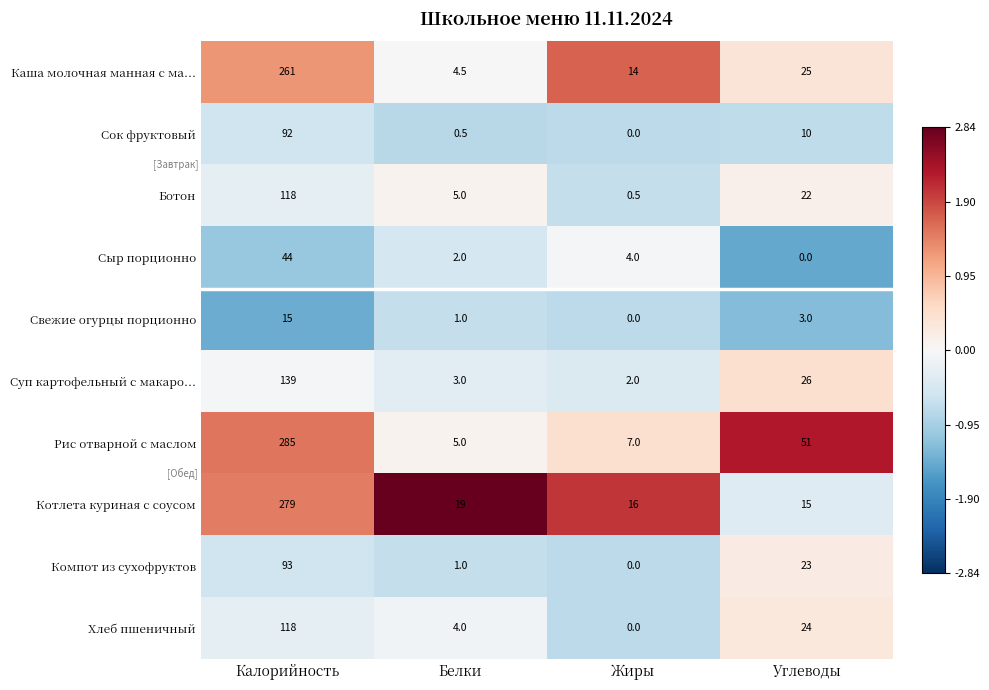

Which series has the largest range (max minus min)?

Рис отварной с маслом